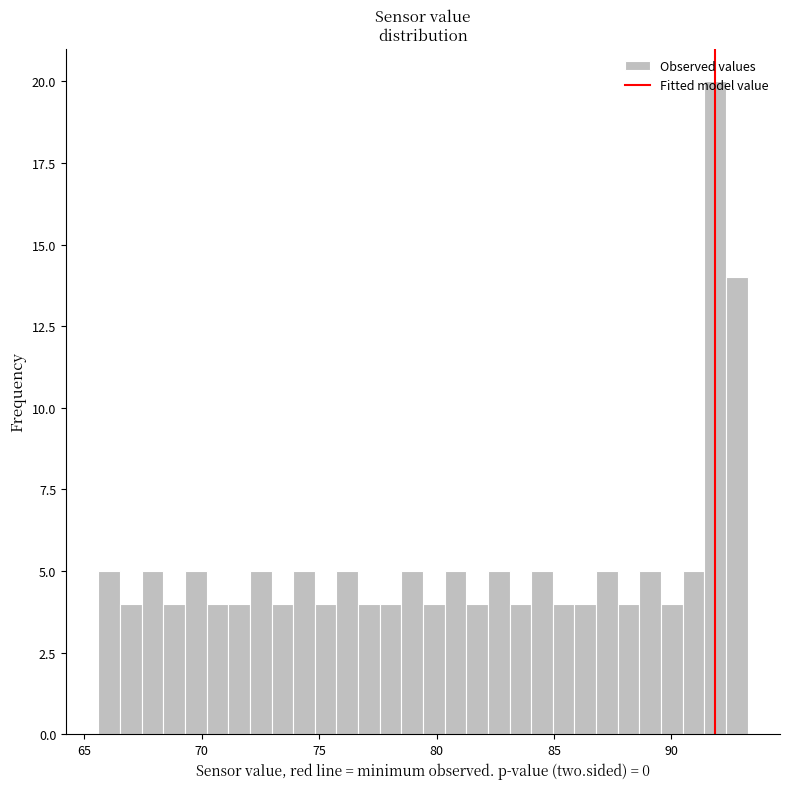

Around what value on the x-axis is the tallest bar? Give the approximate position of its centre, as read against the axis.

92.0